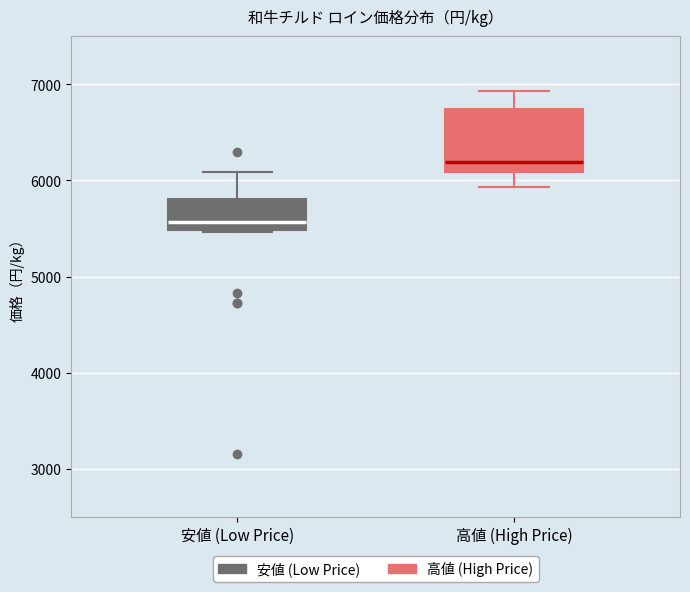

Which box is the tallest, from its lower edge to its upper edge?

高値 (High Price)